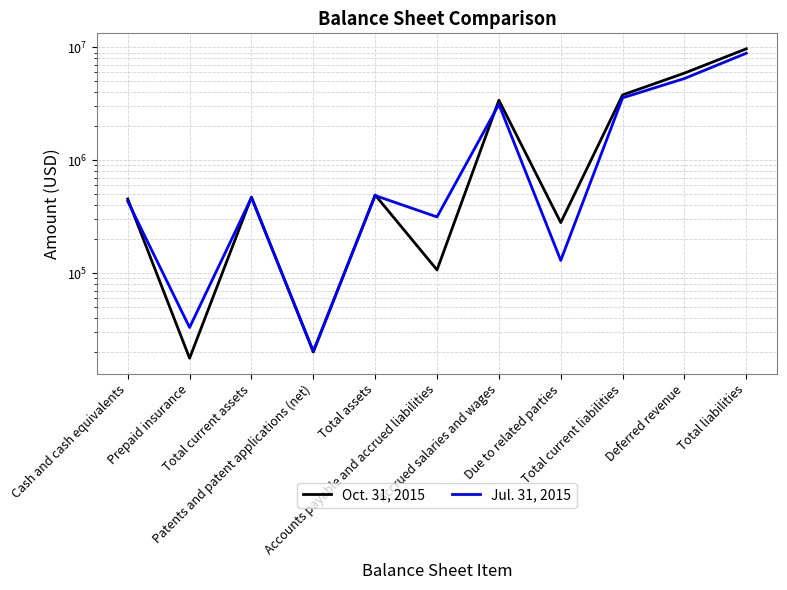

True or false: Oct. 31, 2015 and Jul. 31, 2015 intersect in this chart.

True